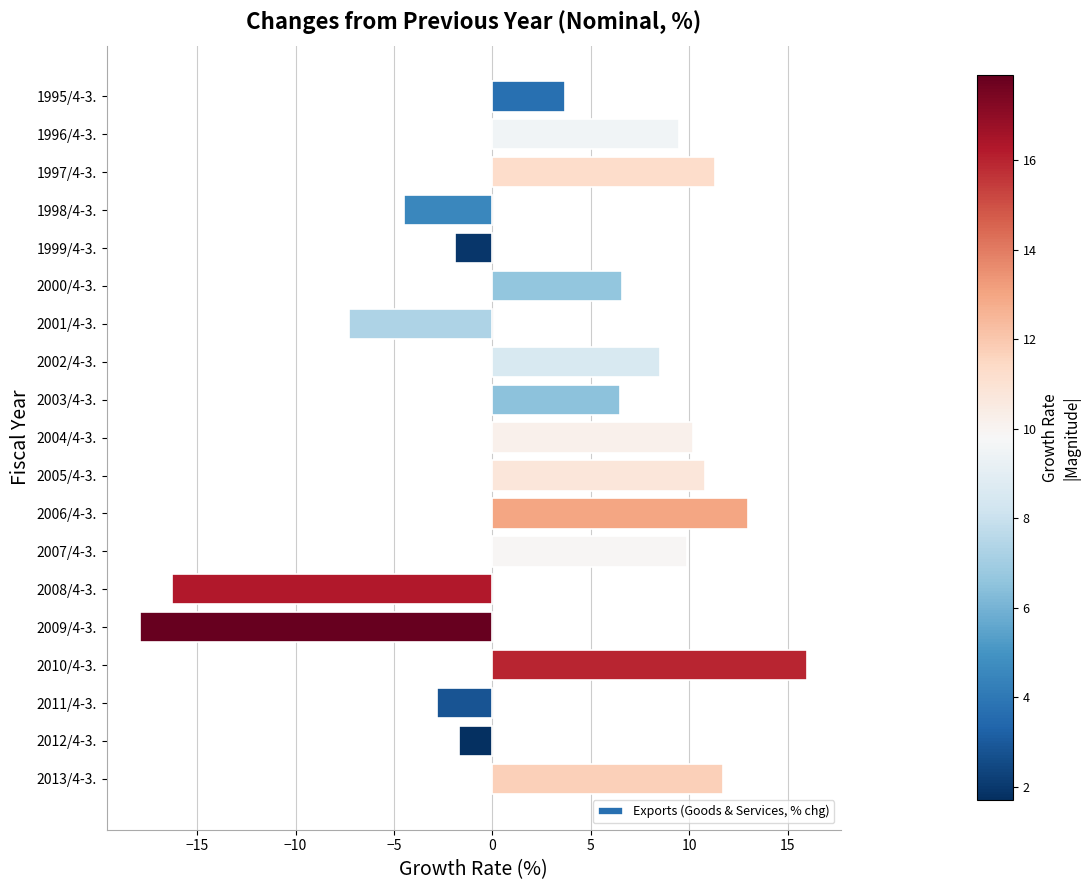

Count the number of categories in the chart.

19